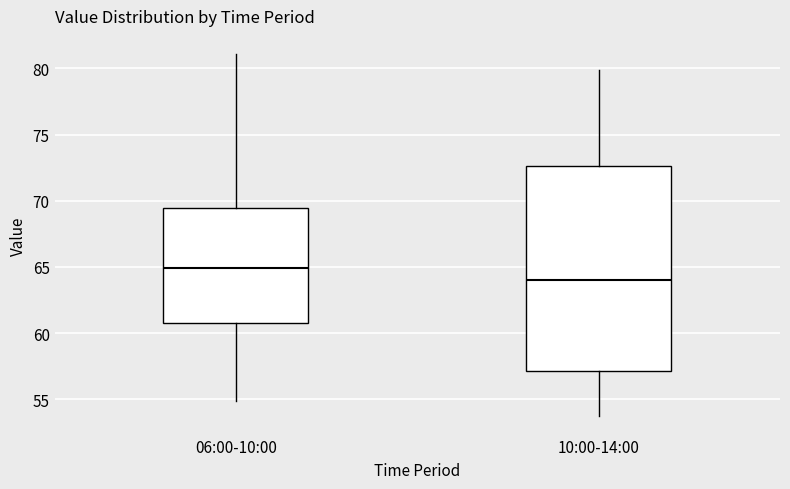

Where does the median line of the box for 06:00-10:00 sit on the y-axis? The values are not printed on the chart, so give them approximately, as read against the axis.

65.0